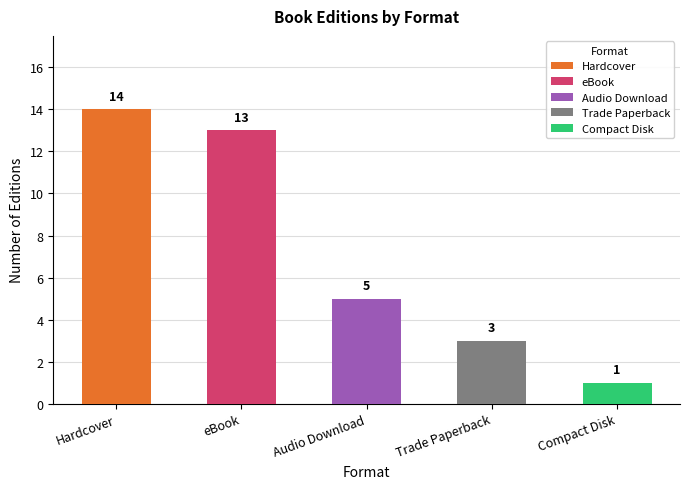

What is the difference between the values at Hardcover and Audio Download?

9